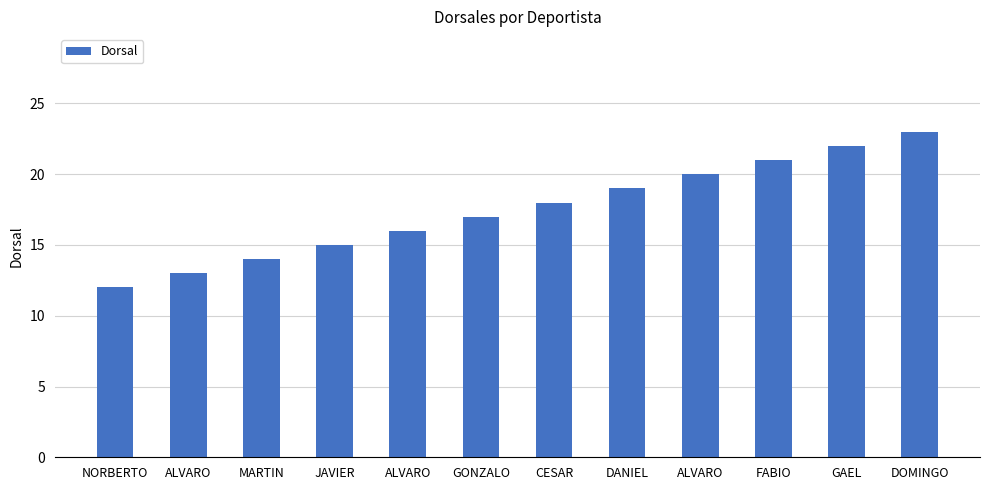

How many categories are shown in the chart?

12